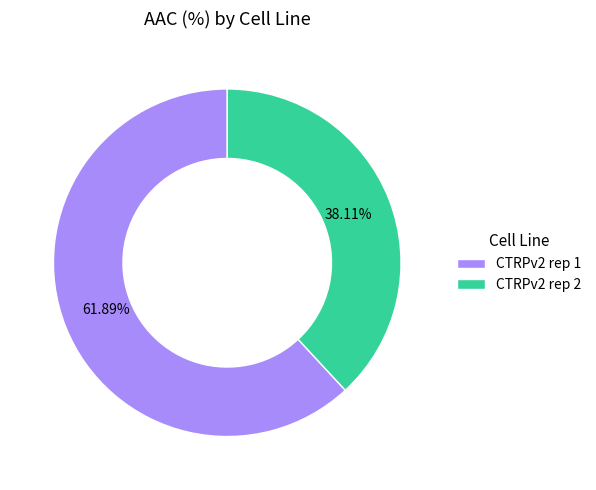

To the nearest percent, what portion does CTRPv2 rep 1 represent?

62%